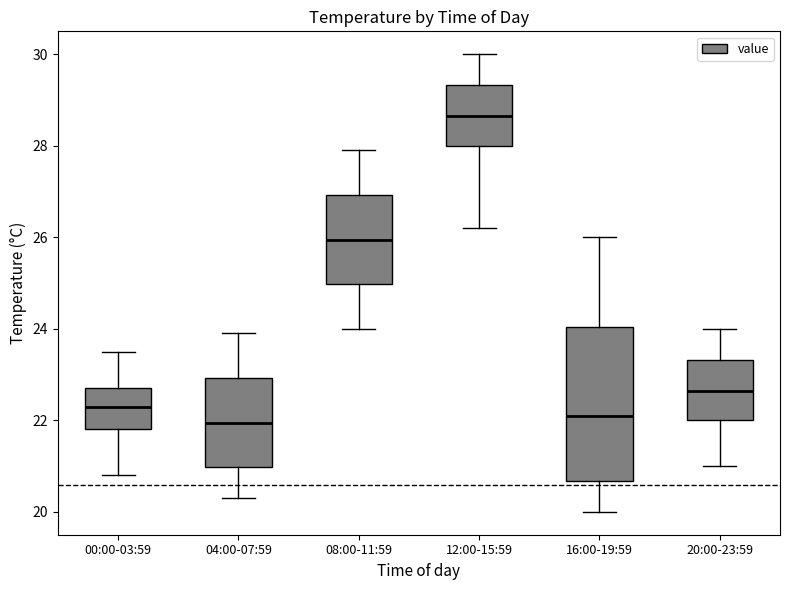

Reading left to right, read every box against the y-axis: the position of its median line, the range the box covers, and the ends of its whiskers. The values are not printed on the chart, so give them approximately, as read against the axis.

00:00-03:59: median 22.4, box 21.8 to 22.8, whiskers 20.8 to 23.6
04:00-07:59: median 22.0, box 21.0 to 23.0, whiskers 20.4 to 24.0
08:00-11:59: median 26.0, box 25.0 to 27.0, whiskers 24.0 to 28.0
12:00-15:59: median 28.6, box 28.0 to 29.4, whiskers 26.2 to 30.0
16:00-19:59: median 22.2, box 20.6 to 24.0, whiskers 20.0 to 26.0
20:00-23:59: median 22.6, box 22.0 to 23.4, whiskers 21.0 to 24.0